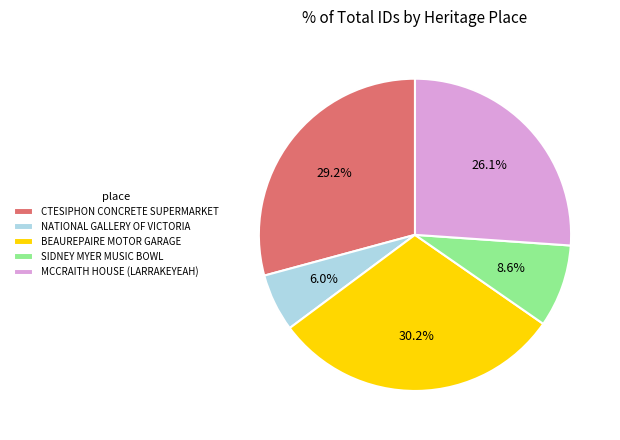

What is the total percentage of CTESIPHON CONCRETE SUPERMARKET and SIDNEY MYER MUSIC BOWL?

37.8%